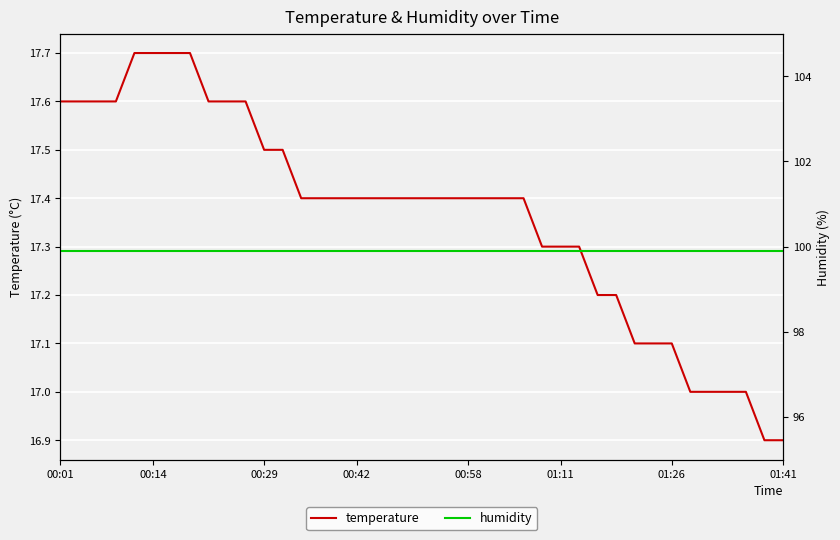

Rank the series by their average value, from highest to lowest.

humidity, temperature